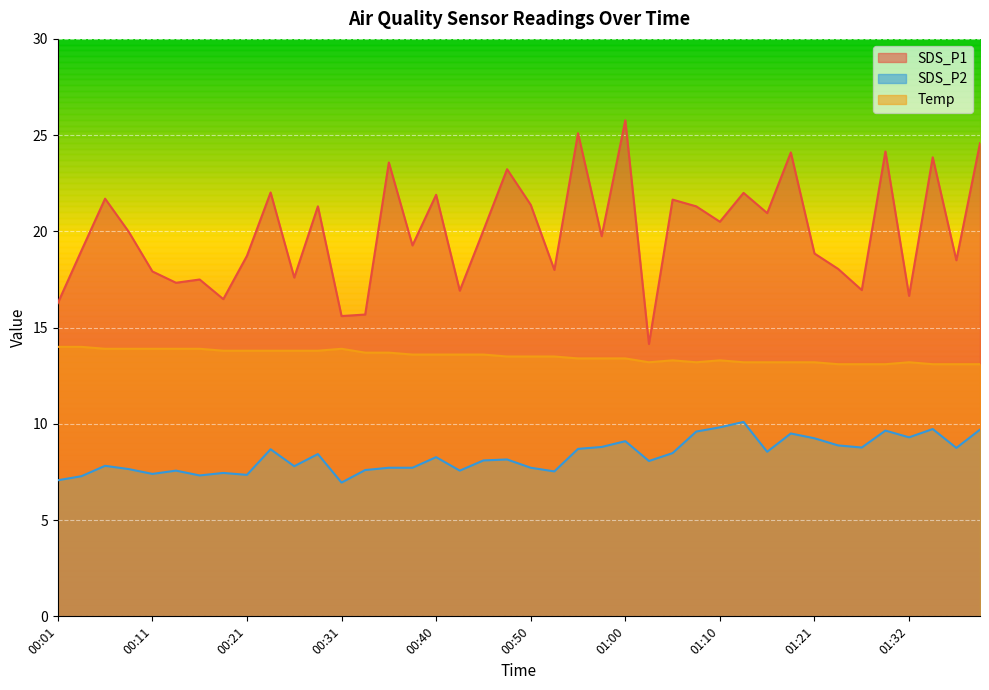

Does the chart display data point markers on the line(s)?

No